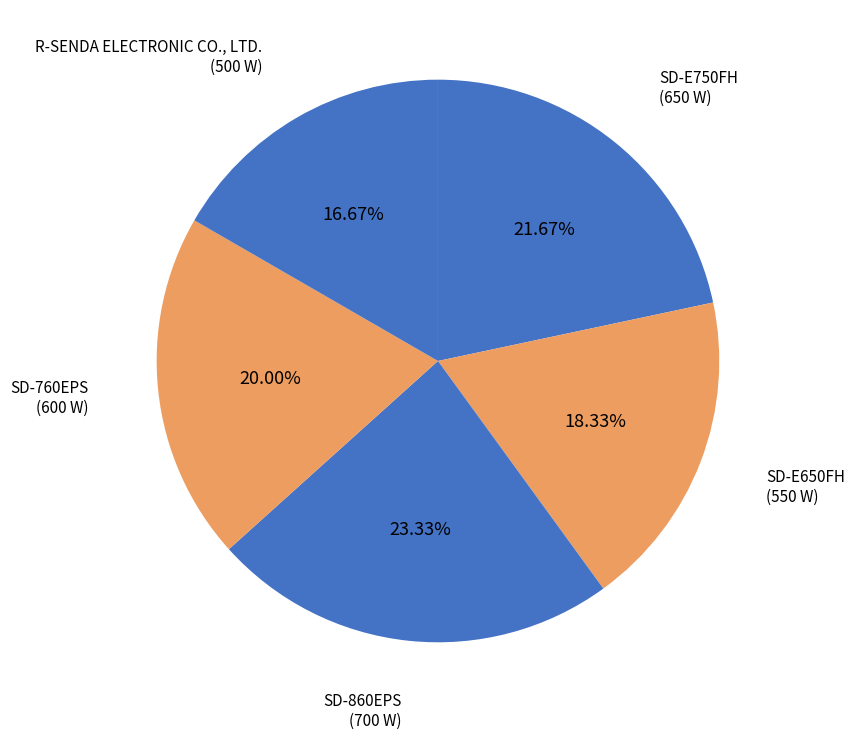

How many segments does this pie chart have?

5